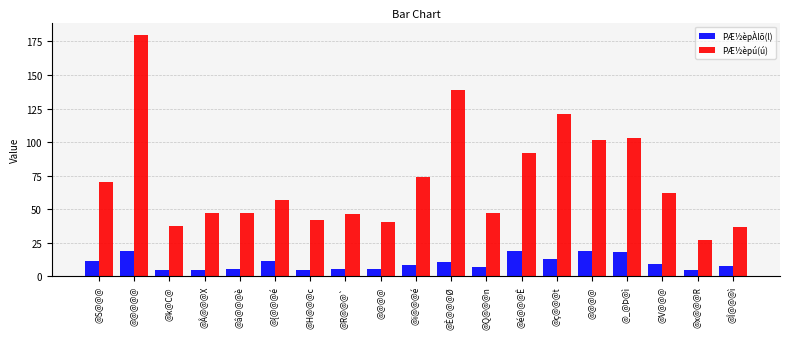

Reading right to left, transcribe all the data shown in this chart.

PÆ½èpÀlõ(l): 7.6	5.0	9.3	17.8	19.2	13.1	19.2	7.1	10.7	8.4	5.6	5.8	5.1	11.3	5.3	4.6	5.1	19.0	11.6
PÆ½èpú(ú): 37.1	27.3	62.2	103.1	101.5	120.8	91.9	47.1	138.7	73.7	40.3	46.7	42.3	57.2	46.9	47.1	37.4	180.0	70.0